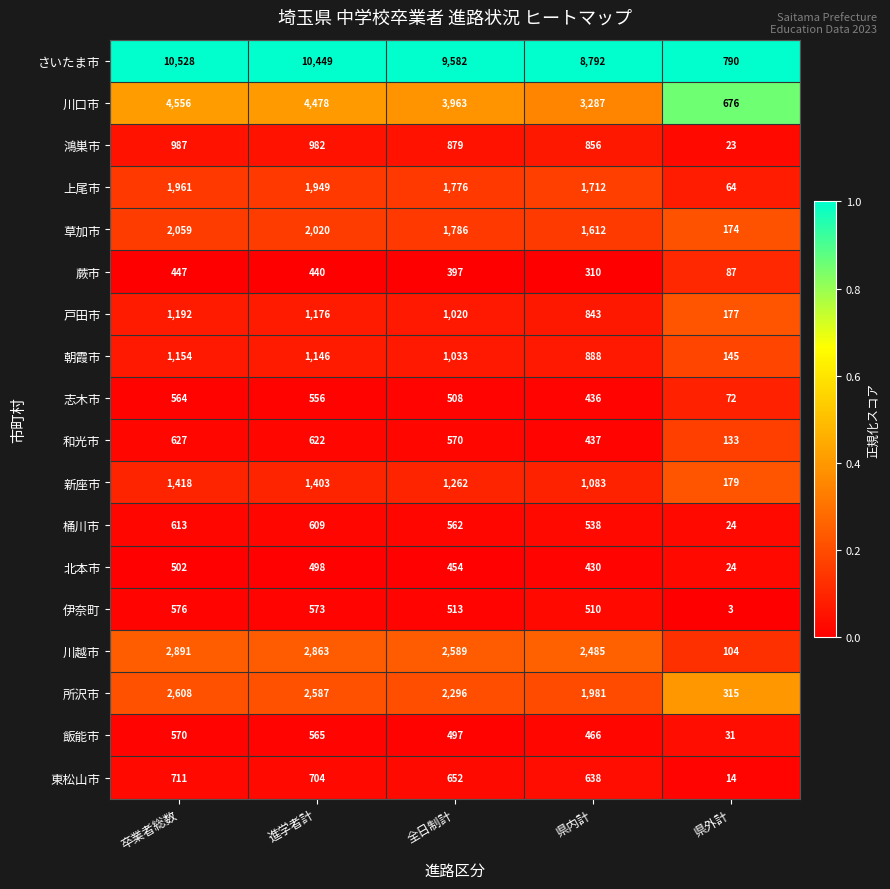

What is the smallest value displayed?

3